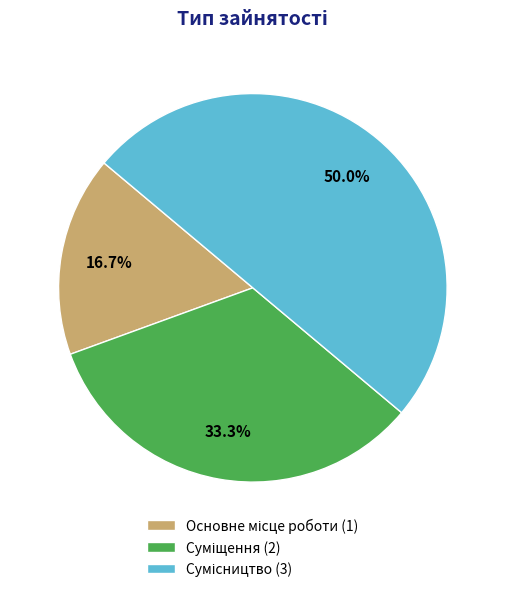

True or false: Основне місце роботи accounts for 29% of the total.

False